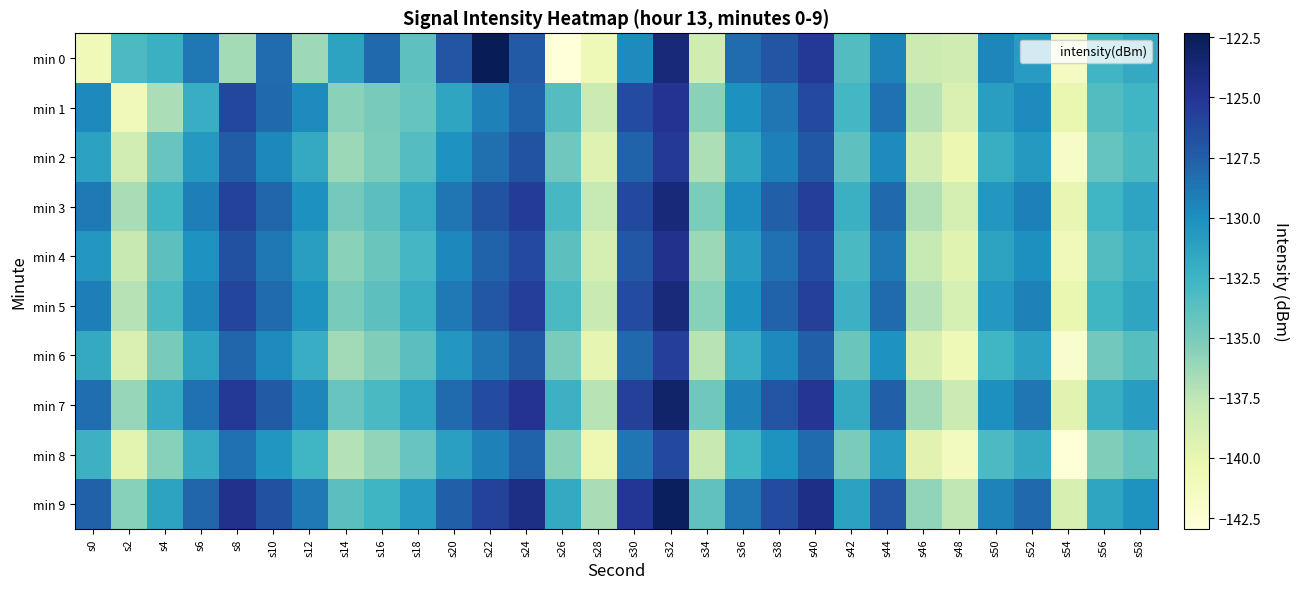

What is the minimum value shown in the chart?

-143.0